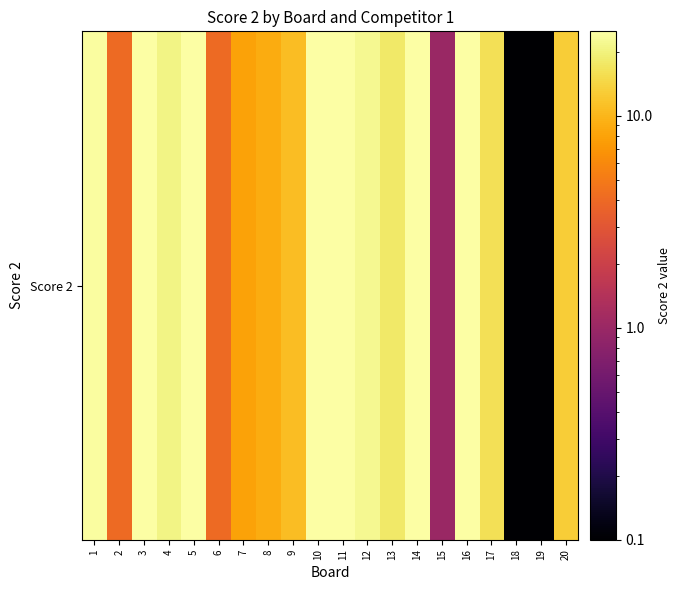

Between 19 and 18, which is larger?

19